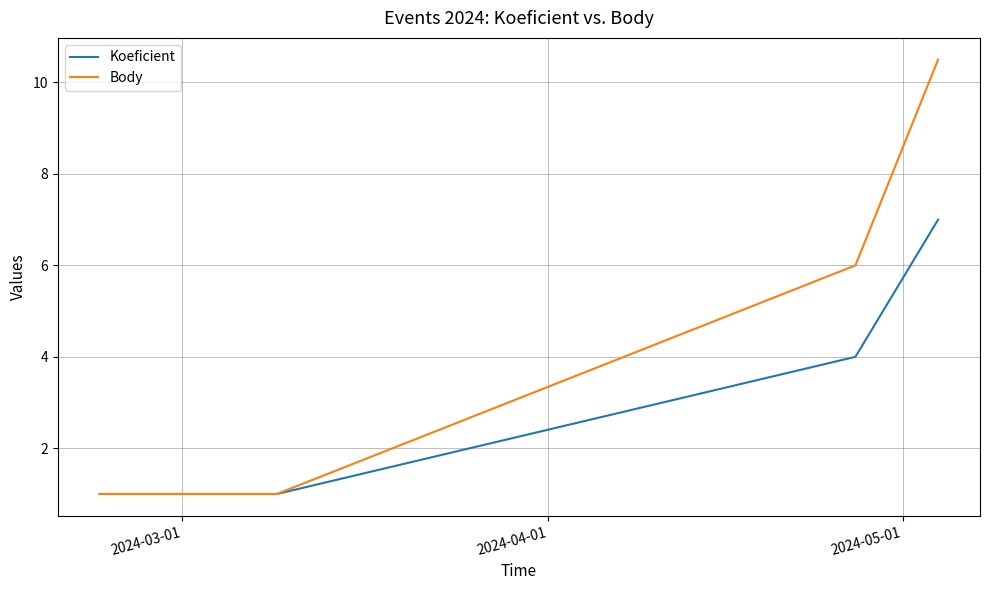

What is the maximum value shown in the chart?

10.5